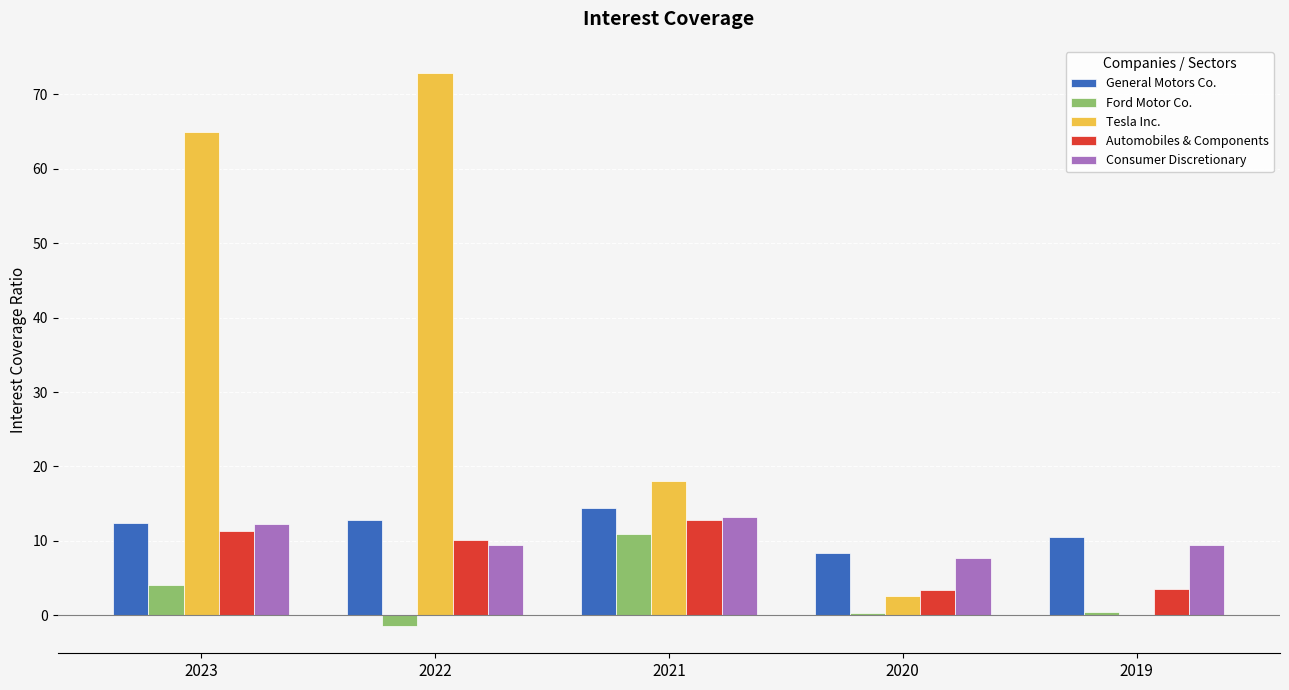

What is the maximum value shown in the chart?

72.8